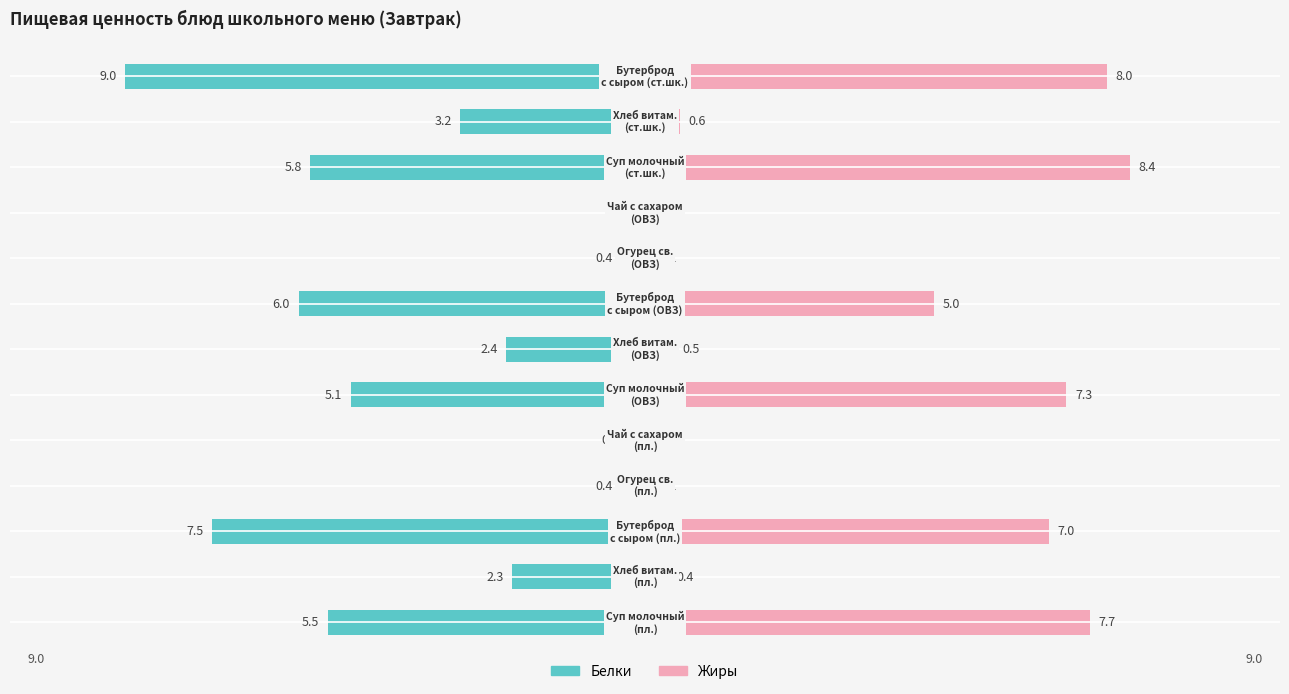

How many data points does each series have?

13